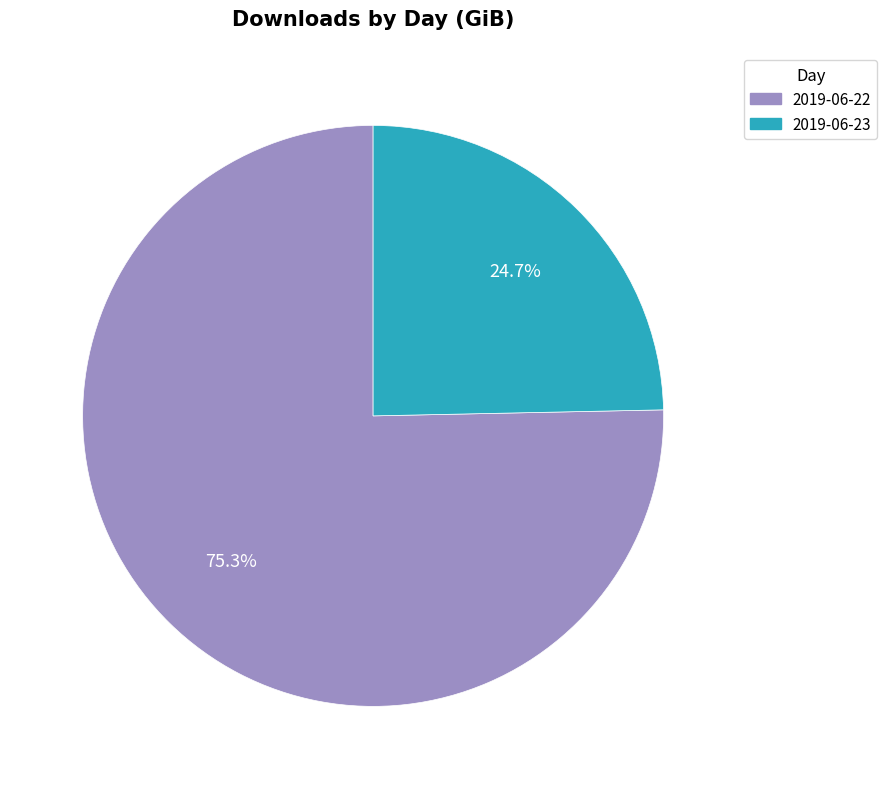

True or false: 2019-06-23 accounts for 36% of the total.

False